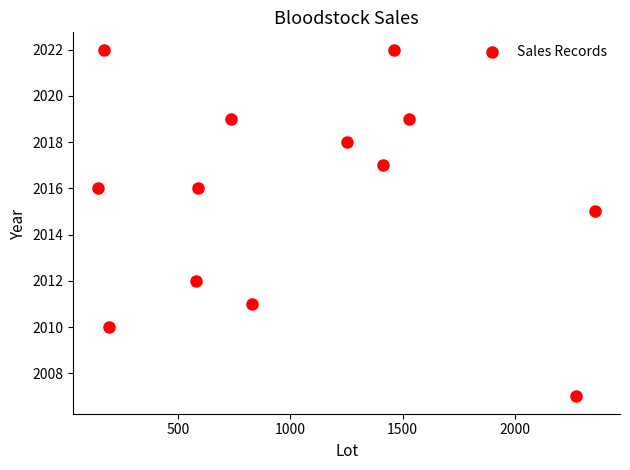

What is the range of X values (max minus min)?

2215